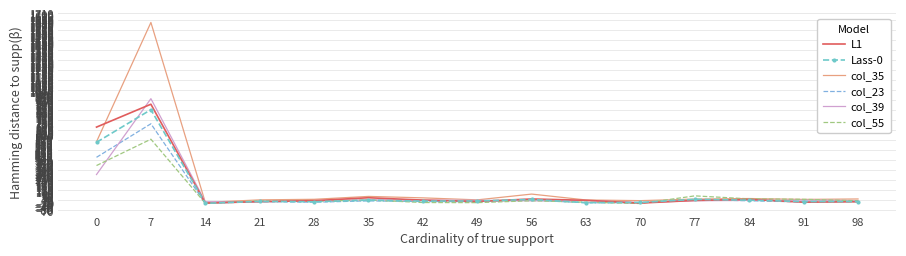

At which category is the sum across all series the highest?

7